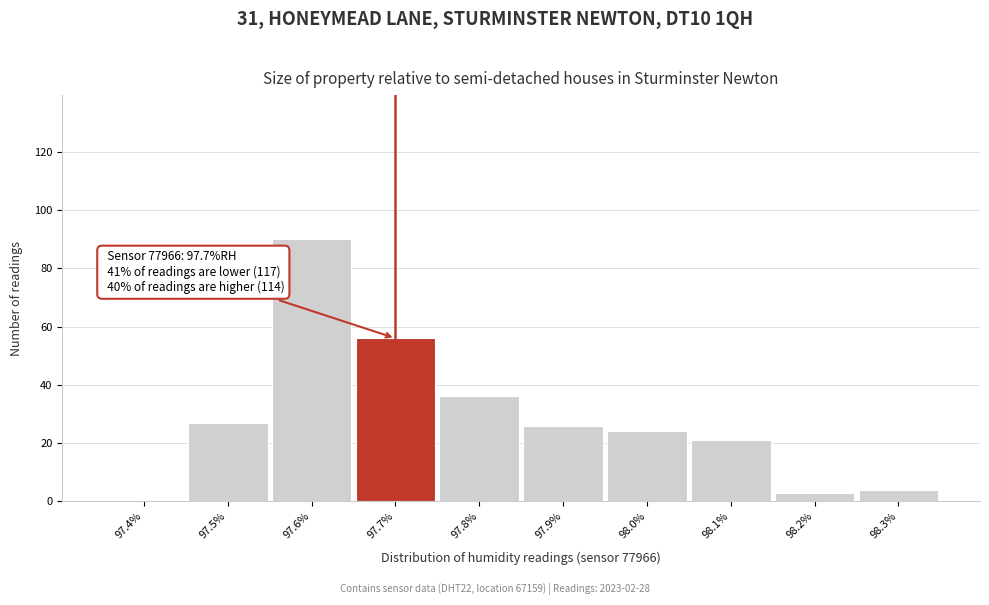

Reading right to left, what are all the values shown in this chart?

98.3%=4	98.2%=3	98.1%=21	98.0%=24	97.9%=26	97.8%=36	97.7%=56	97.6%=90	97.5%=27	97.4%=0